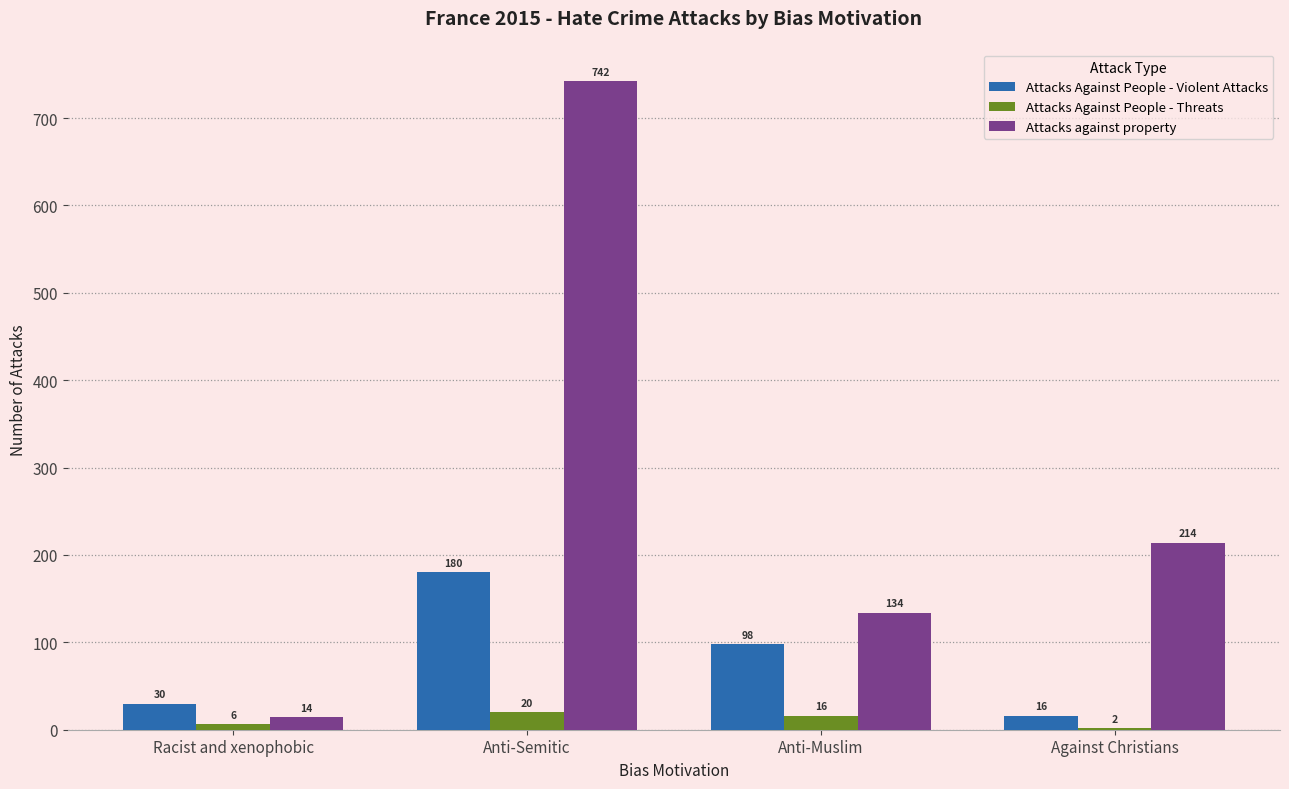

What is the sum of all Attacks Against People - Violent Attacks values?

324